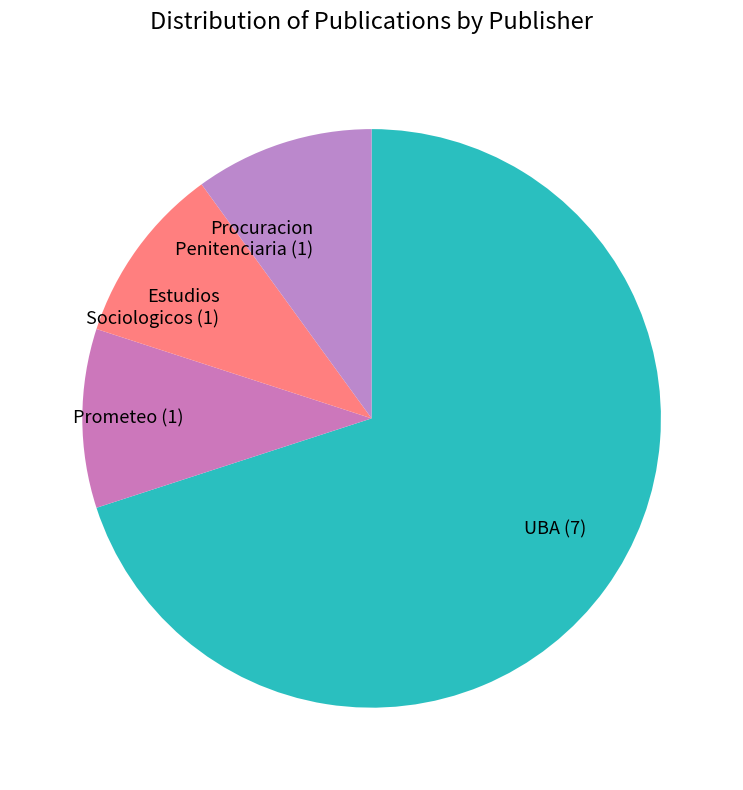

Do Procuracion Penitenciaria and Estudios Sociologicos together represent more than half of the pie?

No